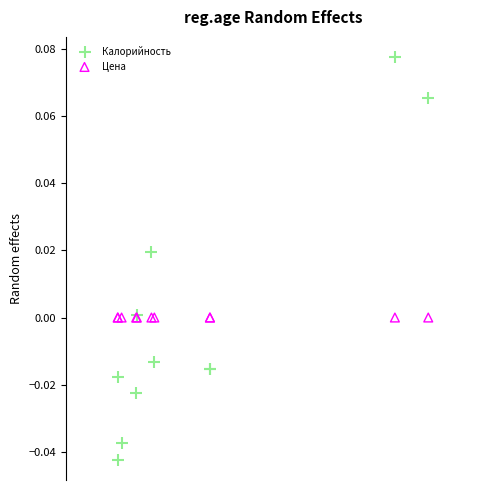

Which series reaches the maximum Y coordinate?

Калорийность